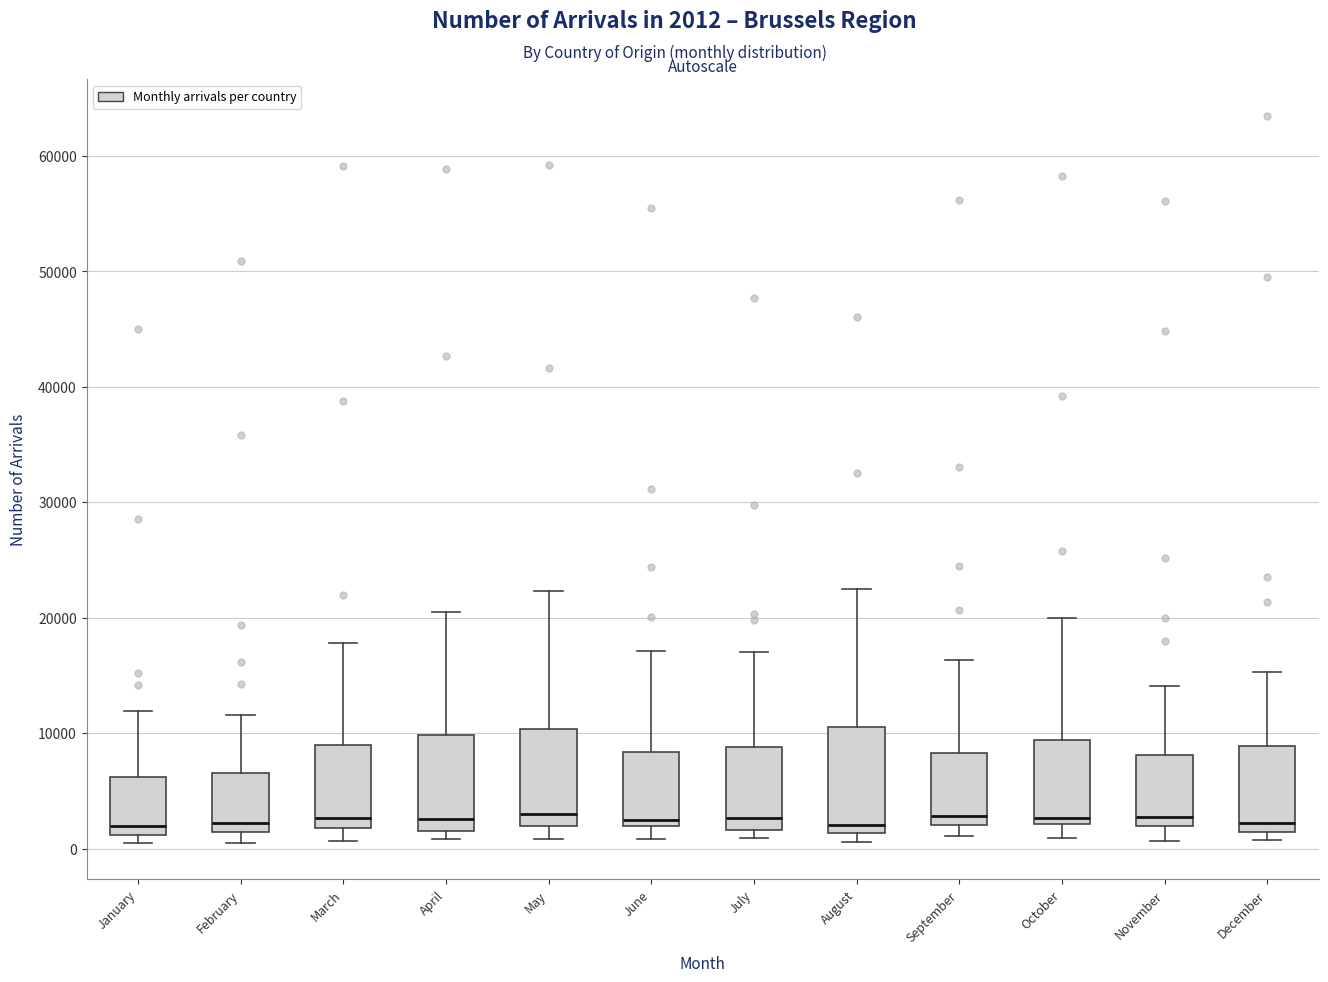

Reading left to right, transcribe this box plot: for each box, give where its median line is, the range the box spans, and where its two whiskers end, as read against the y-axis. The values are not printed on the chart, so give them approximately, as read against the axis.

January: median 2000, box 1000 to 6000, whiskers 0 to 12000
February: median 2000, box 1000 to 7000, whiskers 1000 (just below the box's lower edge) to 12000
March: median 3000, box 2000 to 9000, whiskers 1000 to 18000
April: median 3000, box 1000 to 10000, whiskers 1000 (just below the box's lower edge) to 21000
May: median 3000, box 2000 to 10000, whiskers 1000 to 22000
June: median 2000 (just above the box's lower edge), box 2000 to 8000, whiskers 1000 to 17000
July: median 3000, box 2000 to 9000, whiskers 1000 to 17000
August: median 2000, box 1000 to 11000, whiskers 1000 (just below the box's lower edge) to 22000
September: median 3000, box 2000 to 8000, whiskers 1000 to 16000
October: median 3000, box 2000 to 9000, whiskers 1000 to 20000
November: median 3000, box 2000 to 8000, whiskers 1000 to 14000
December: median 2000, box 1000 to 9000, whiskers 1000 (just below the box's lower edge) to 15000